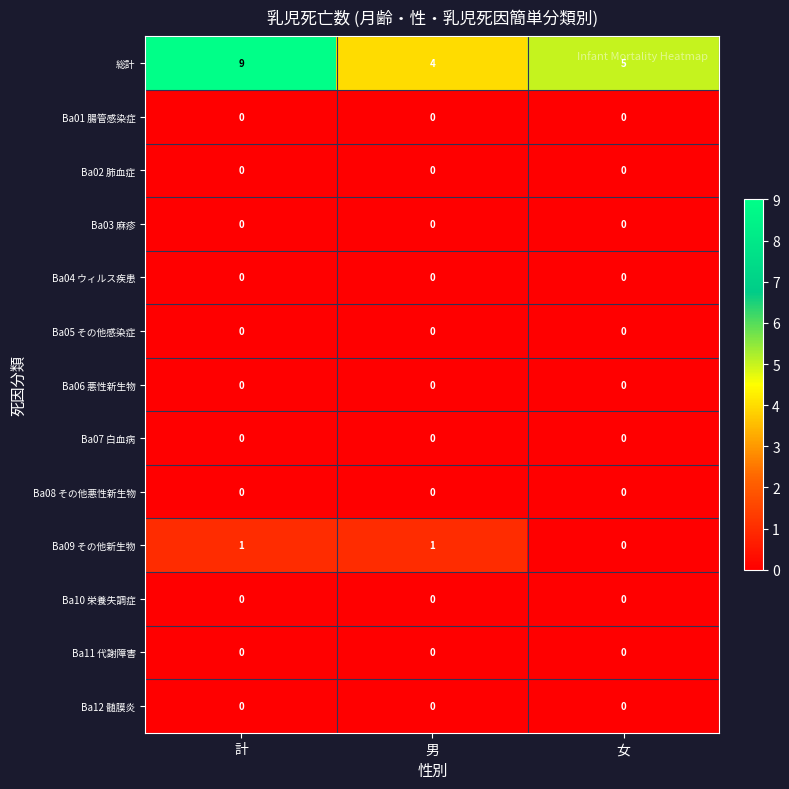

What is the greatest value displayed?

9